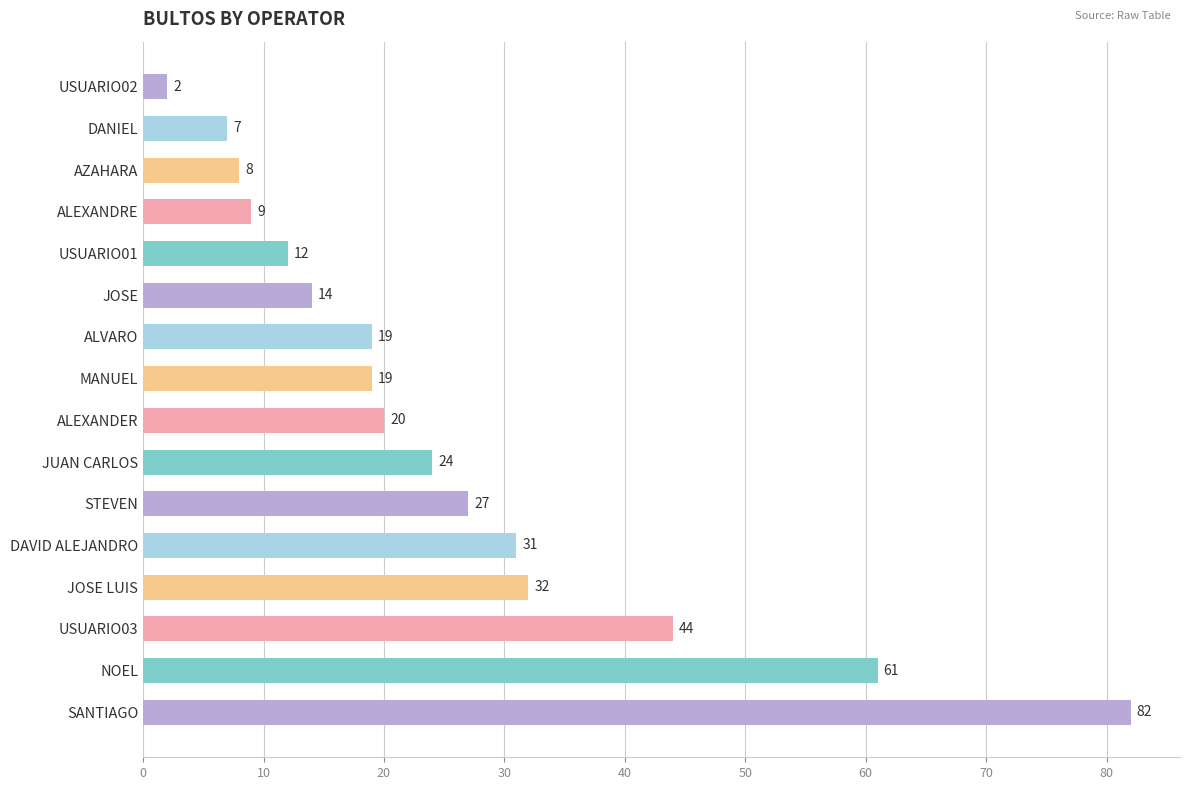

What is the average value?

26